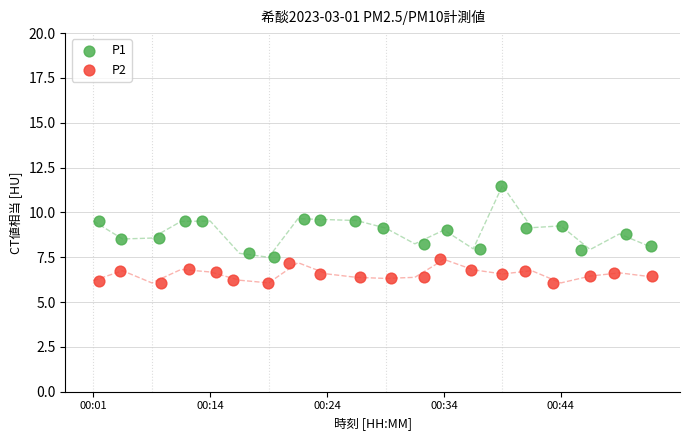

Which series has the largest Y range (max minus min)?

P1